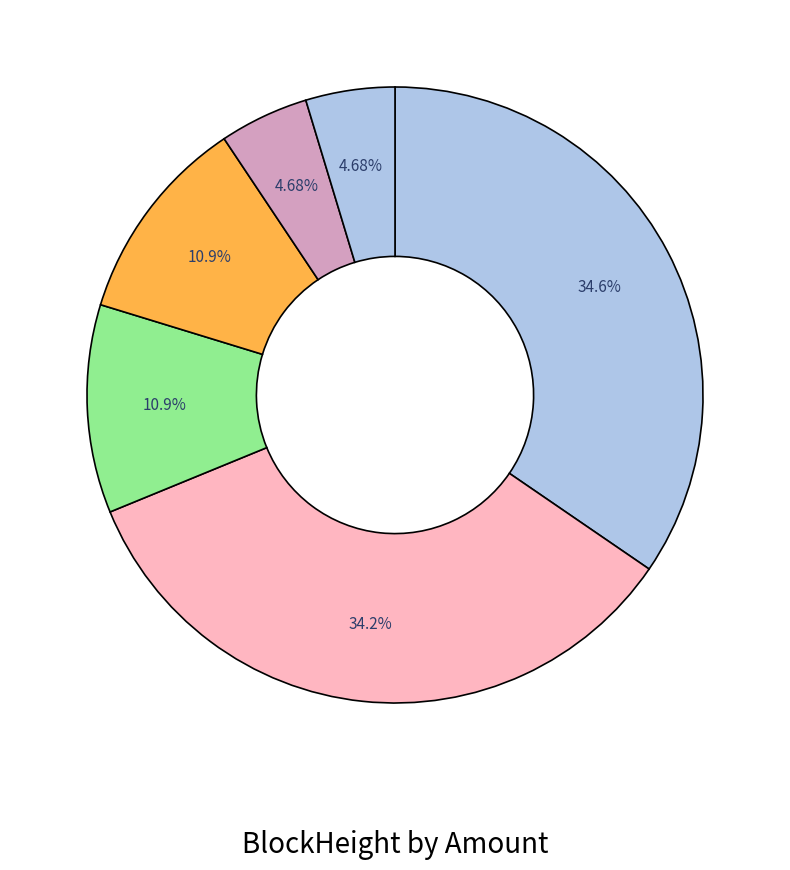

Rank the categories by value from lowest to highest.

175507, 175503, 102534, 102529, 85891, 85885